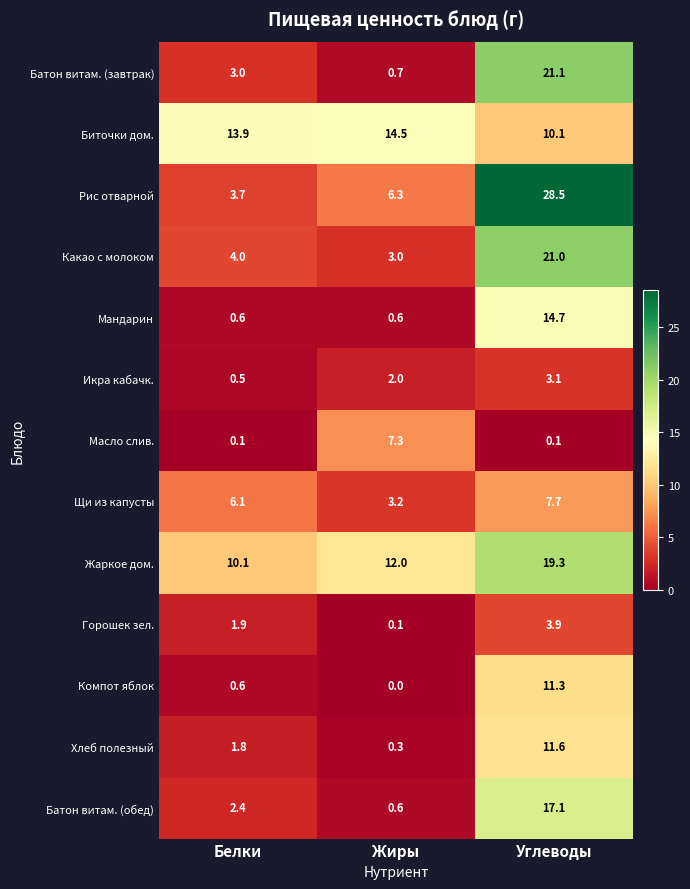

Which series changed the most between Жиры and Углеводы?

Рис отварной